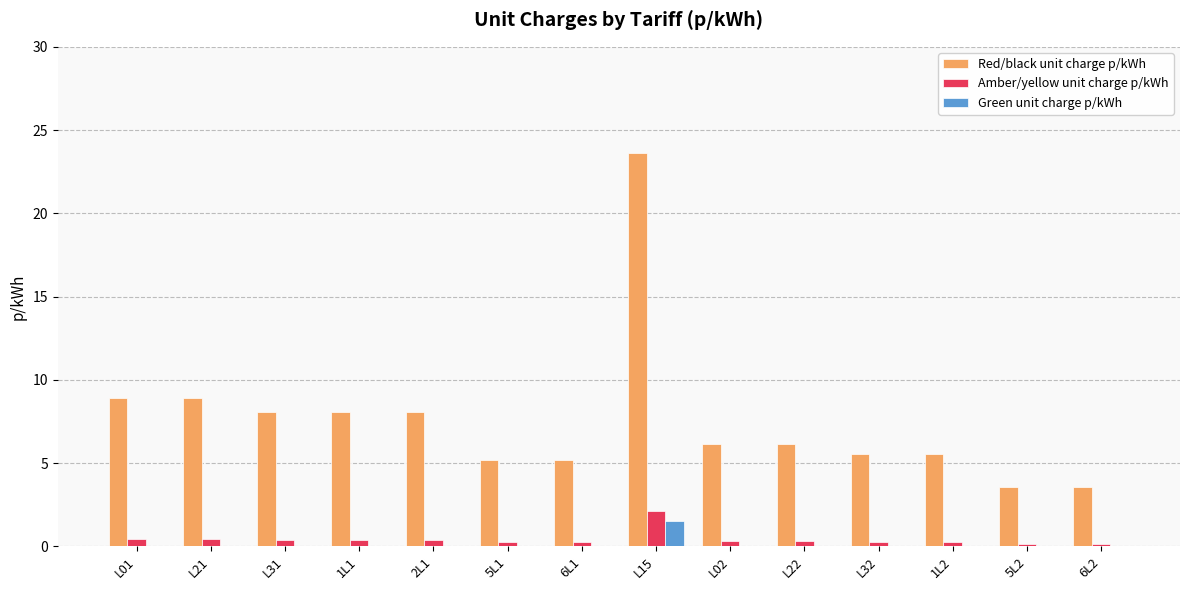

Which series changed the most between 2L1 and 5L1?

Red/black unit charge p/kWh